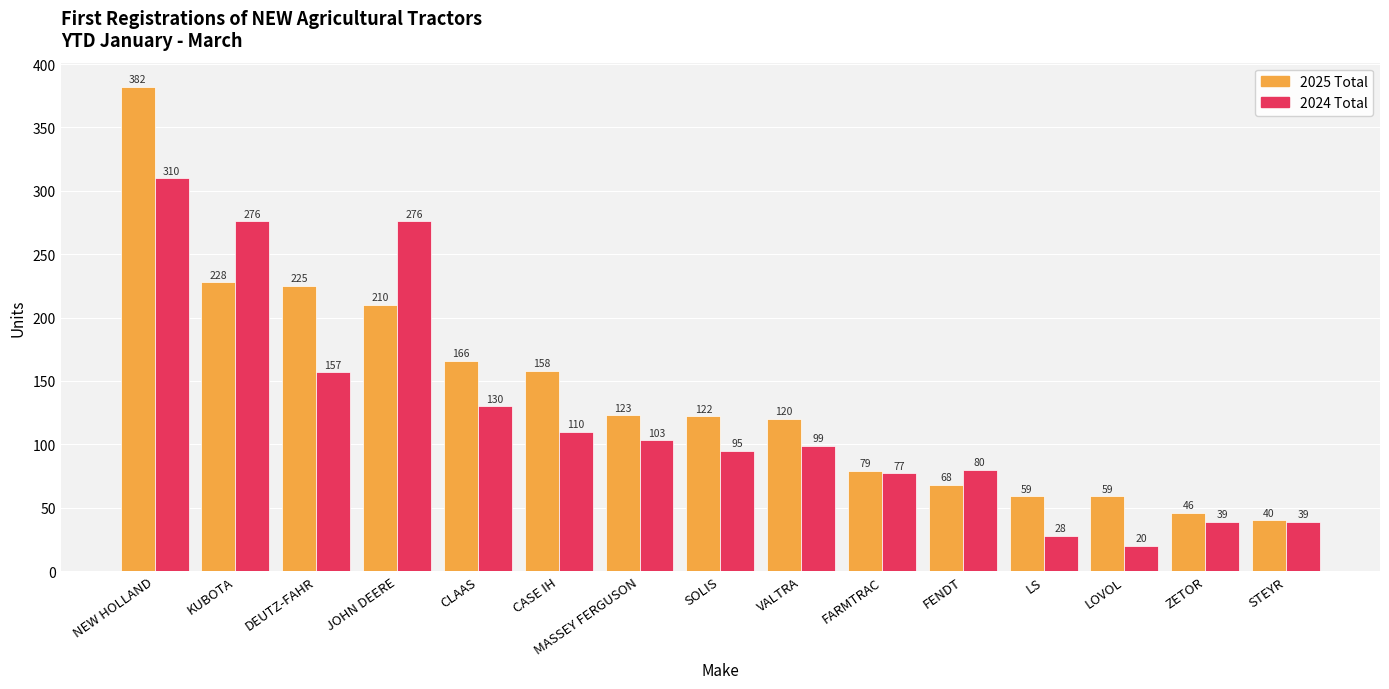

What is the average value of the 2025 Total series?

139